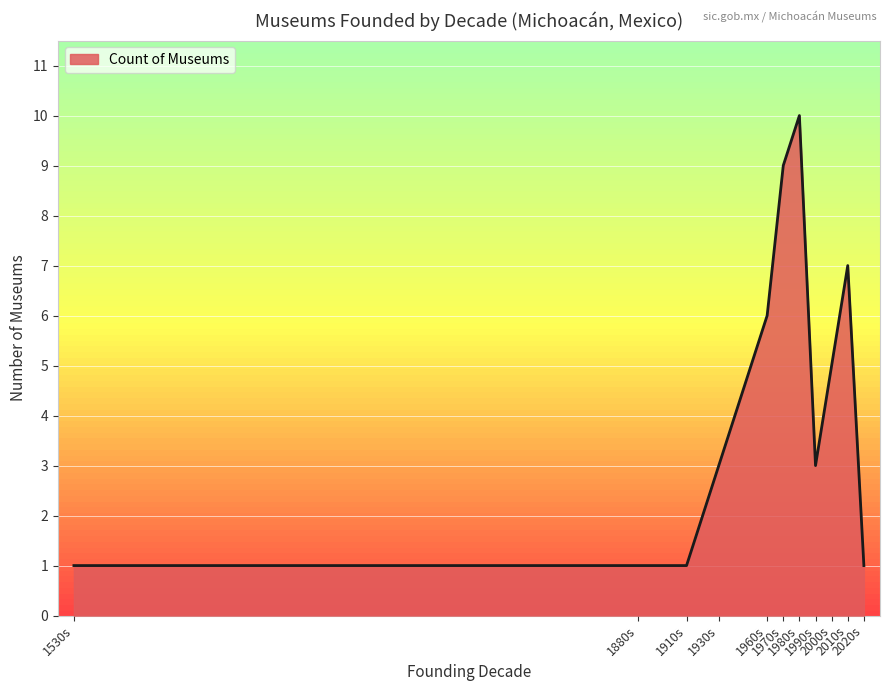

At which label is row_0 closest to 0?

1880s